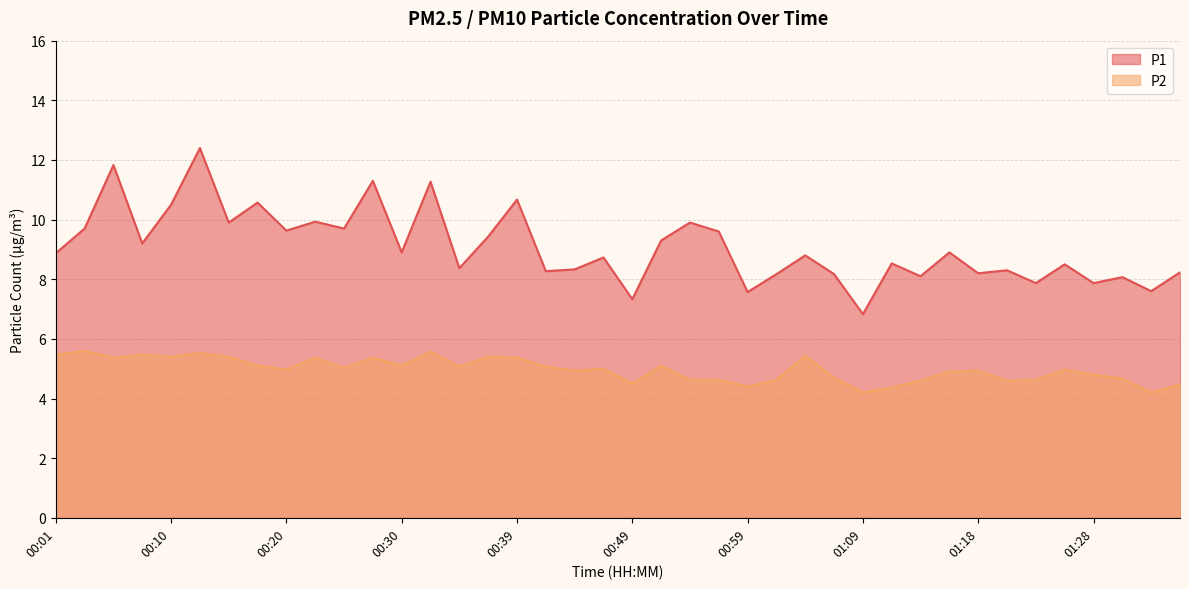

In P1, how many points are lower than both neighbors (excluding endpoints)?

15